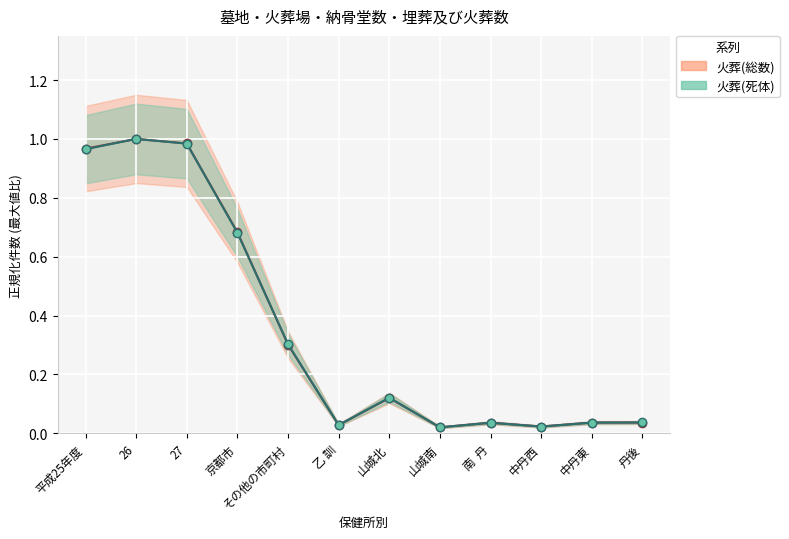

At which category is the sum across all series the highest?

26